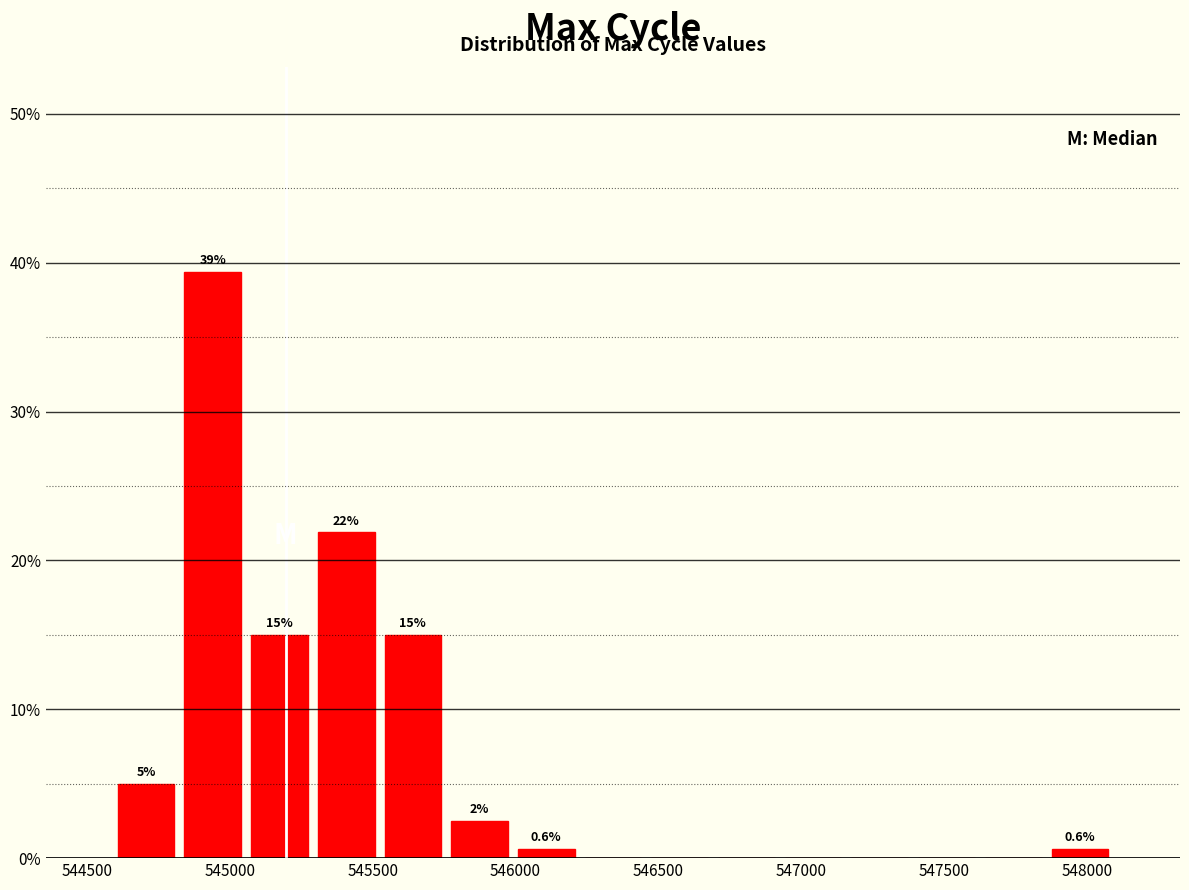

Over which range of the x-axis is the bar tallest?

544800 to 545050